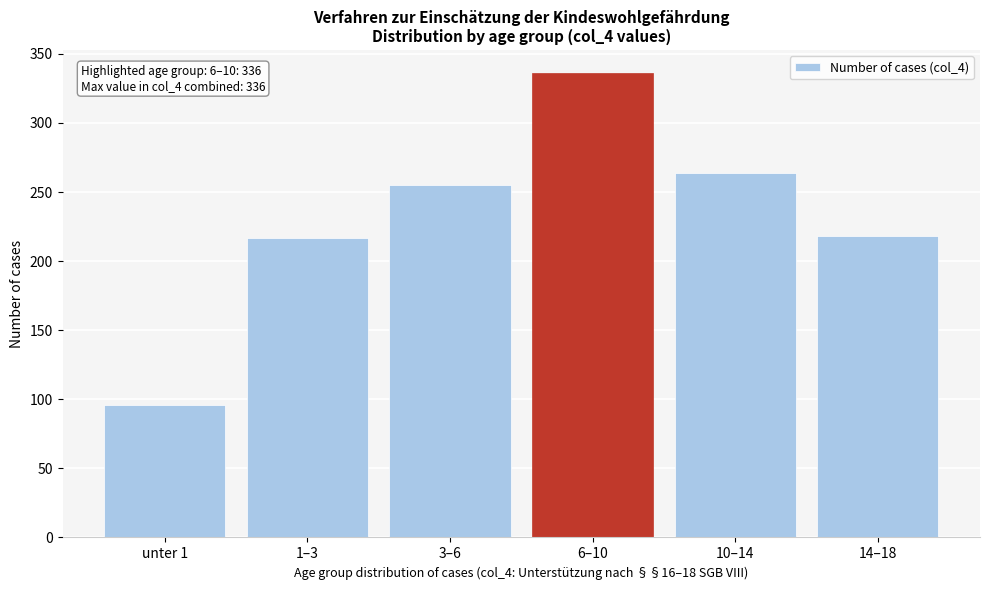

What is the sum of the values at unter 1 and 14–18?

314